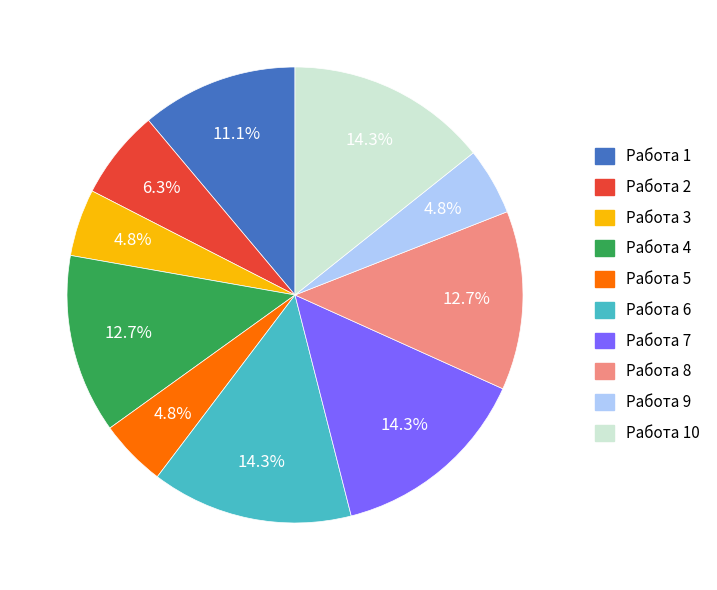

Is there any slice that represents more than half of the pie?

No